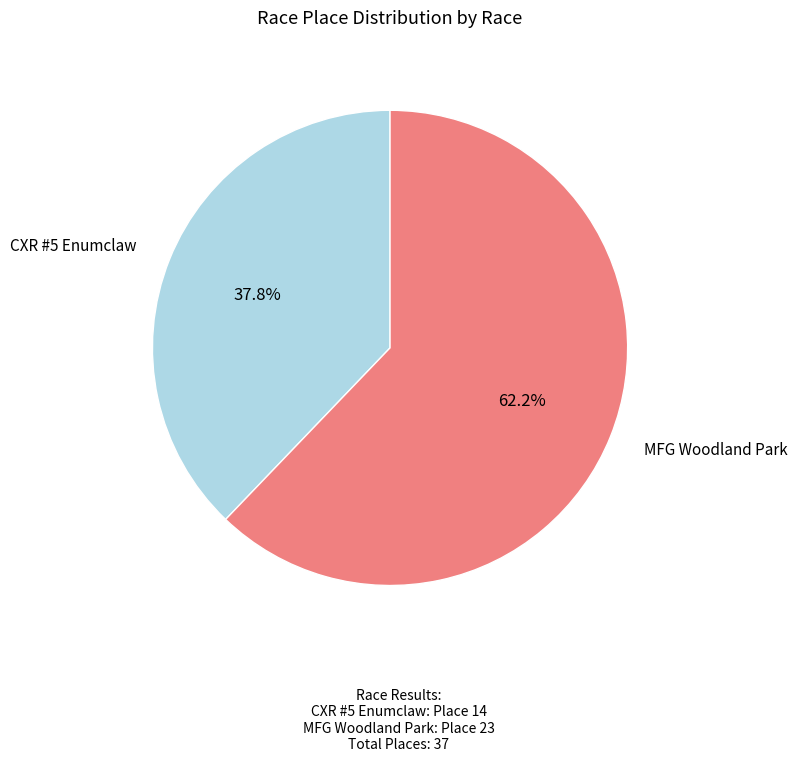

Is there any slice that represents more than half of the pie?

Yes